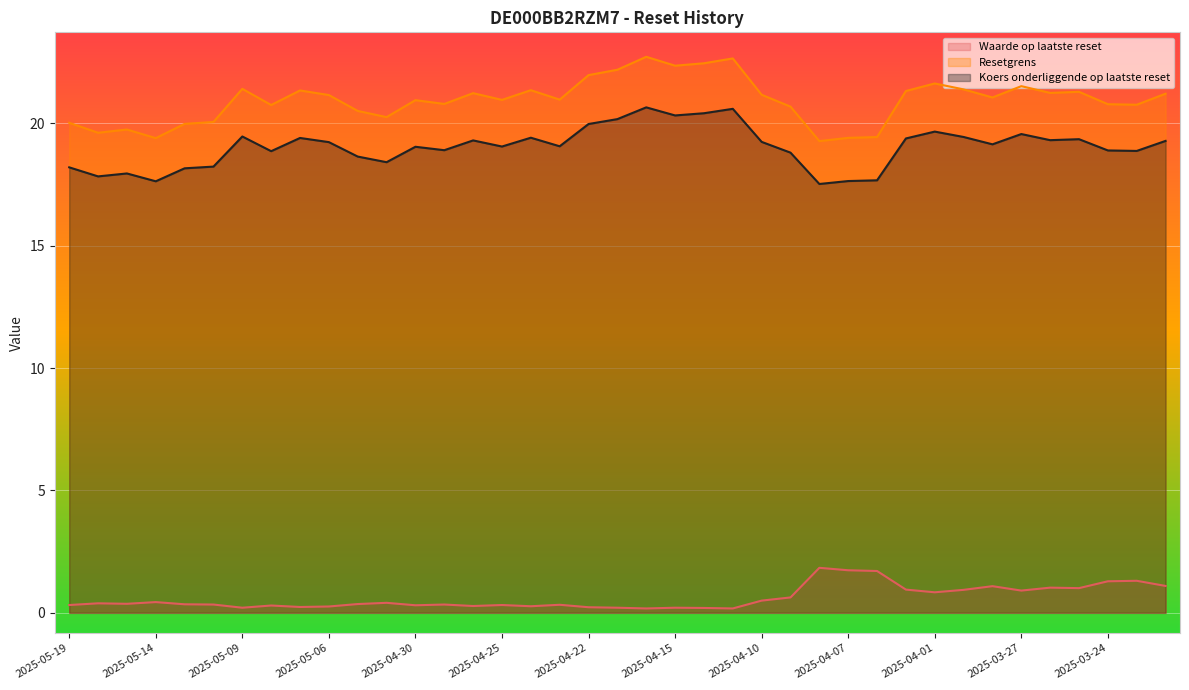

What is the difference between the highest and lowest values at 2025-04-11?

22.5